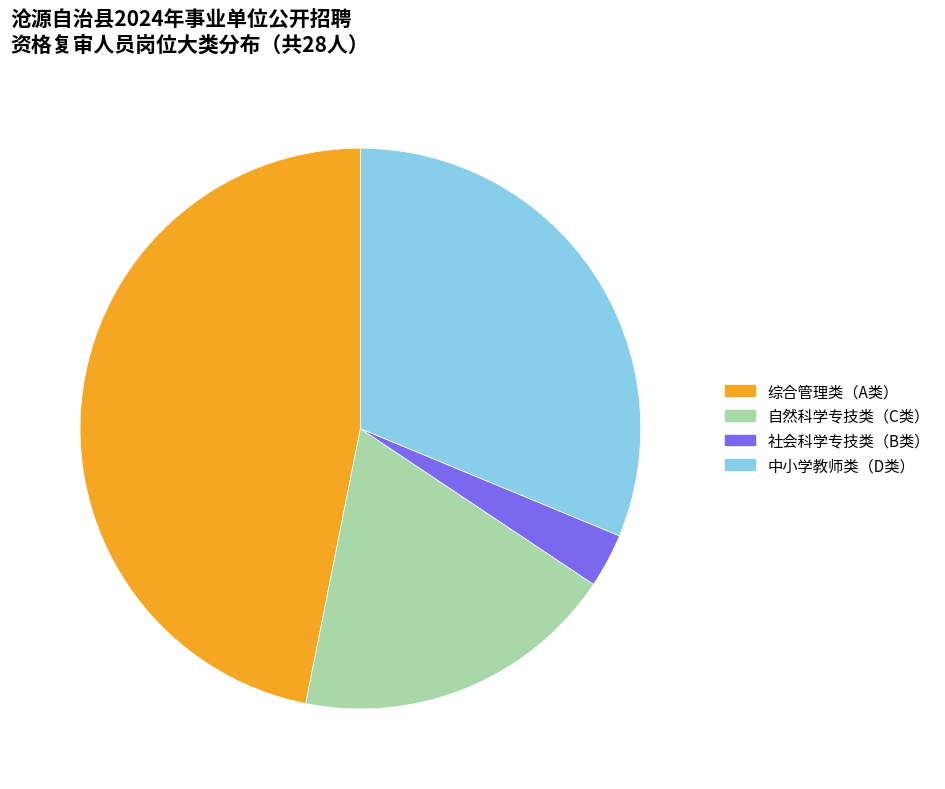

What percentage is NOT represented by 综合管理类（A类）?

53.1%